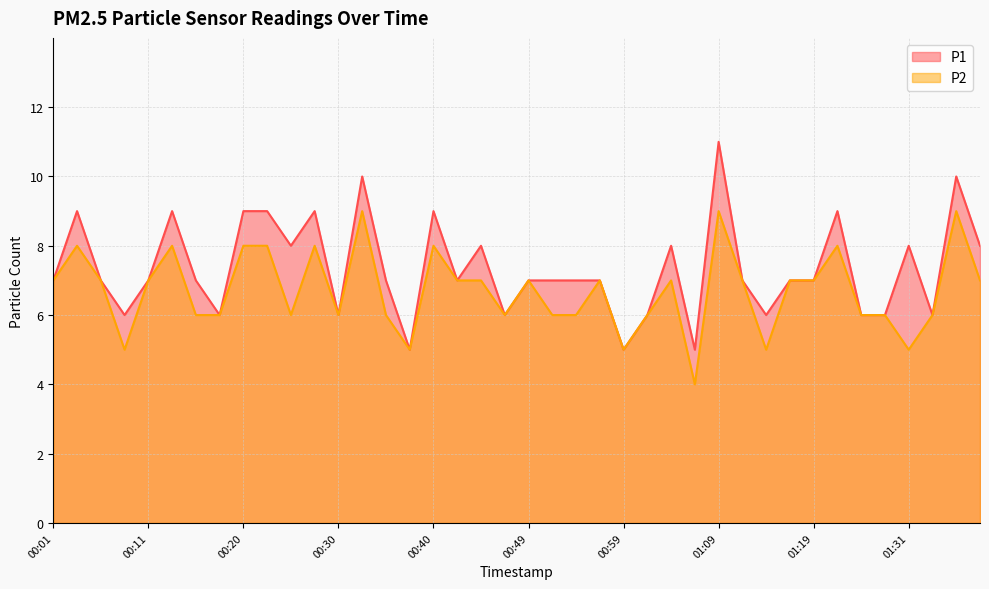

What position from the left is 00:01?

1